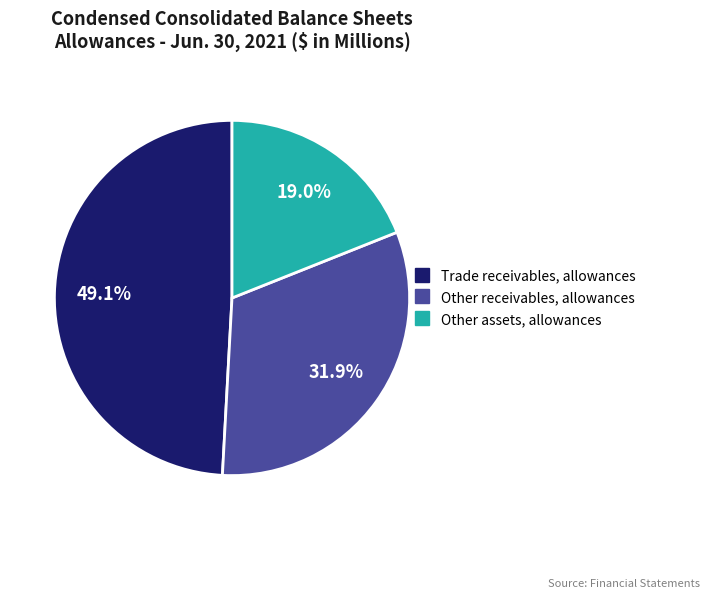

How many slices are in this pie chart?

3